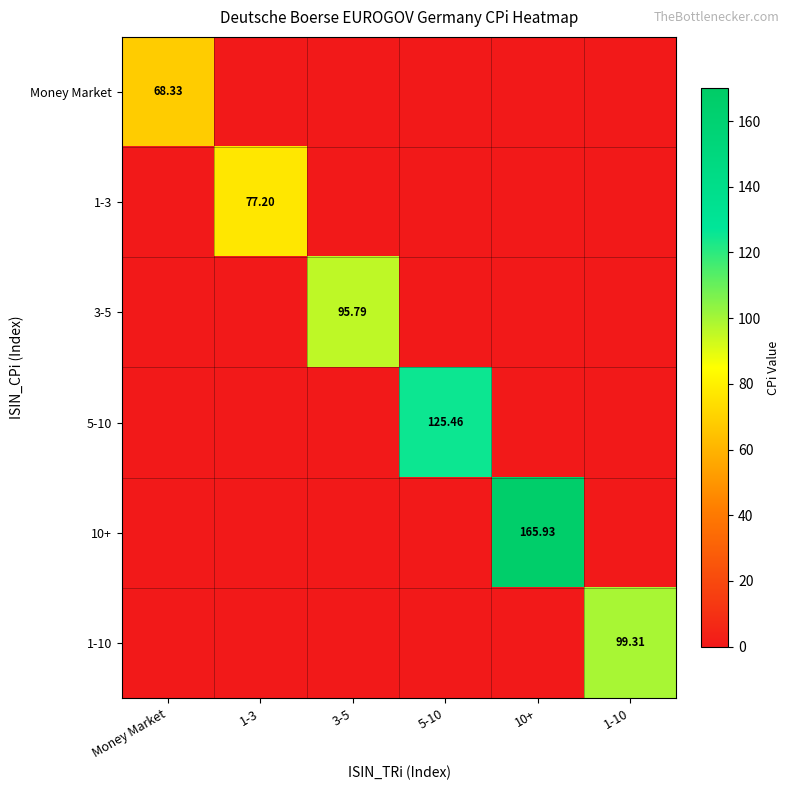

Which series has the largest total across all categories?

10+